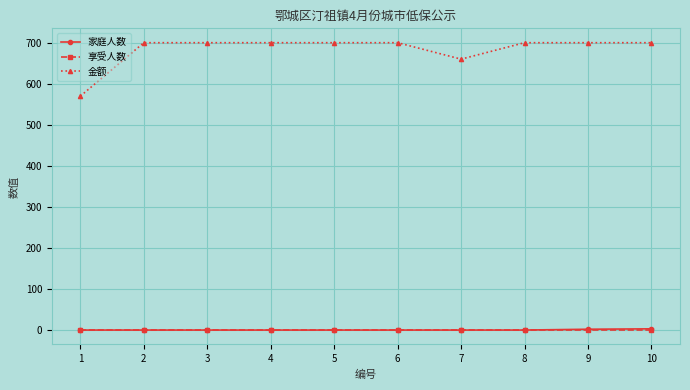

What is the difference between the highest and lowest values at 8?

699